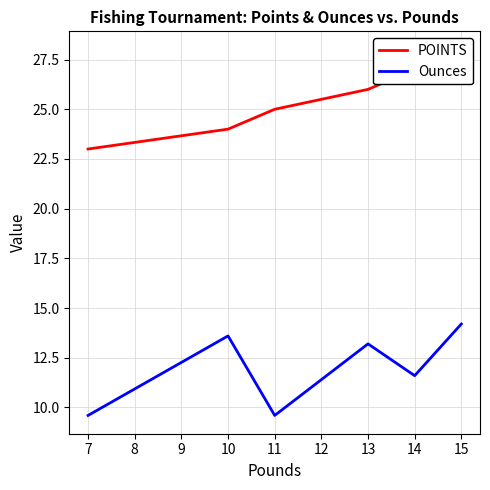

Rank the series at 11 from highest to lowest value.

POINTS, Ounces